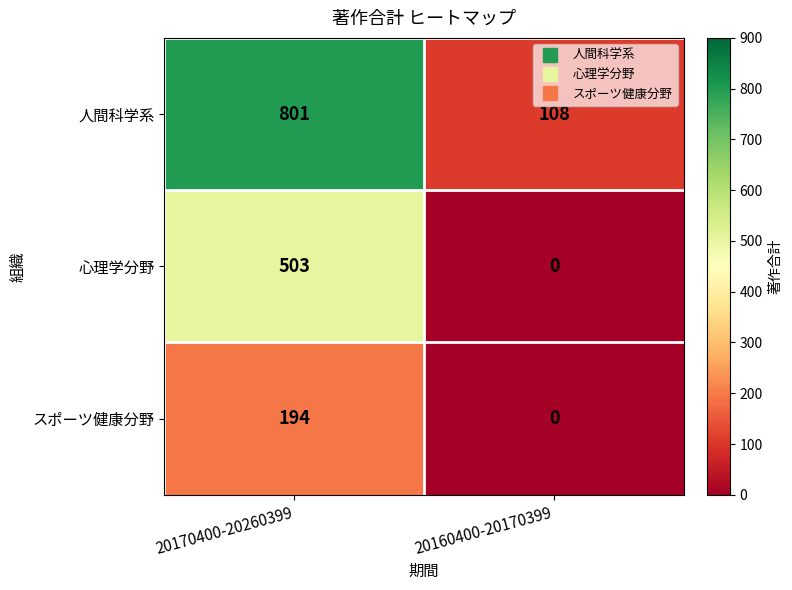

Which series has the largest range (max minus min)?

人間科学系